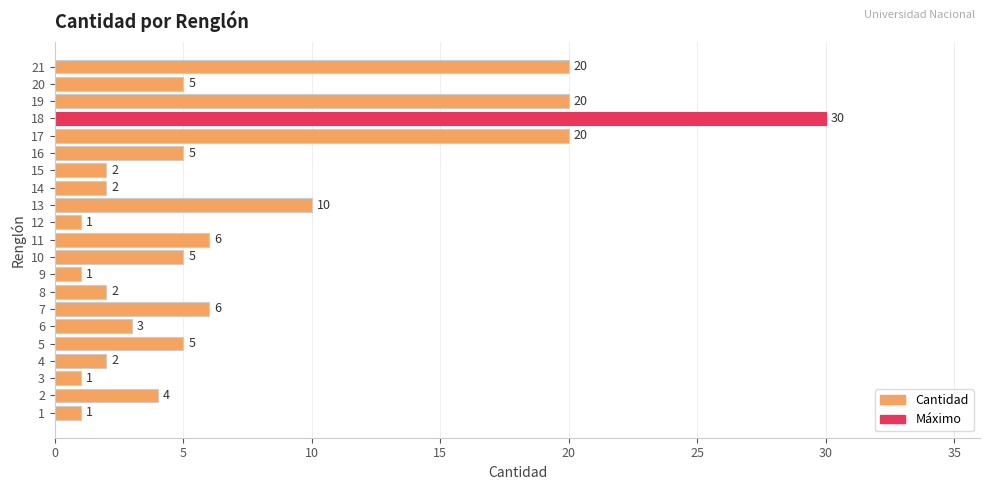

Reading bottom to top, what are all the values shown in this chart?

1	4	1	2	5	3	6	2	1	5	6	1	10	2	2	5	20	30	20	5	20